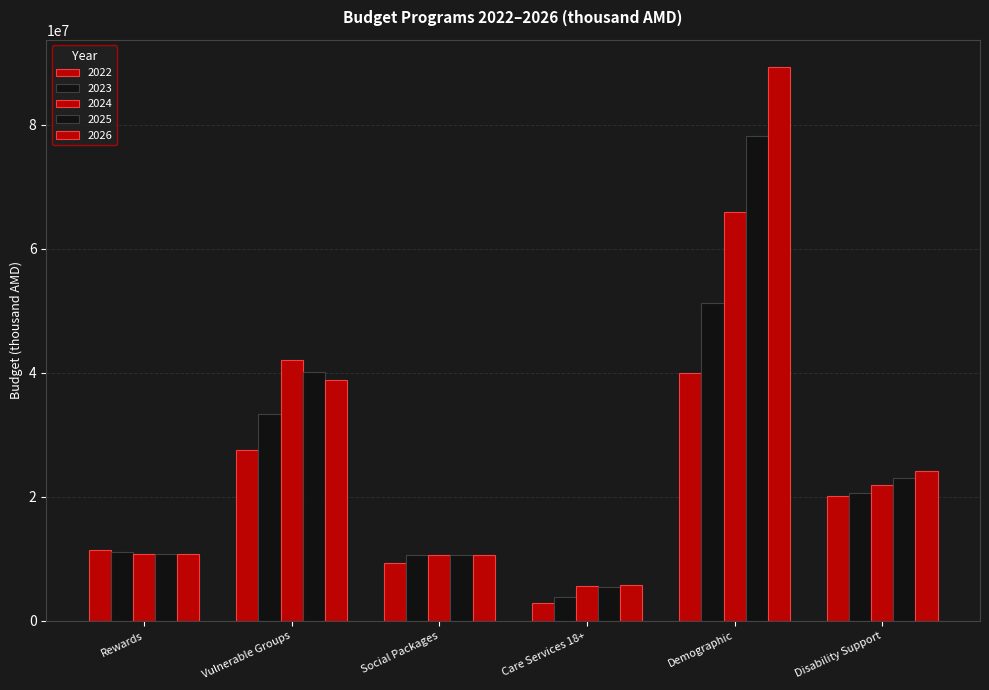

What is the sum of all 2026 values?

179373351.2